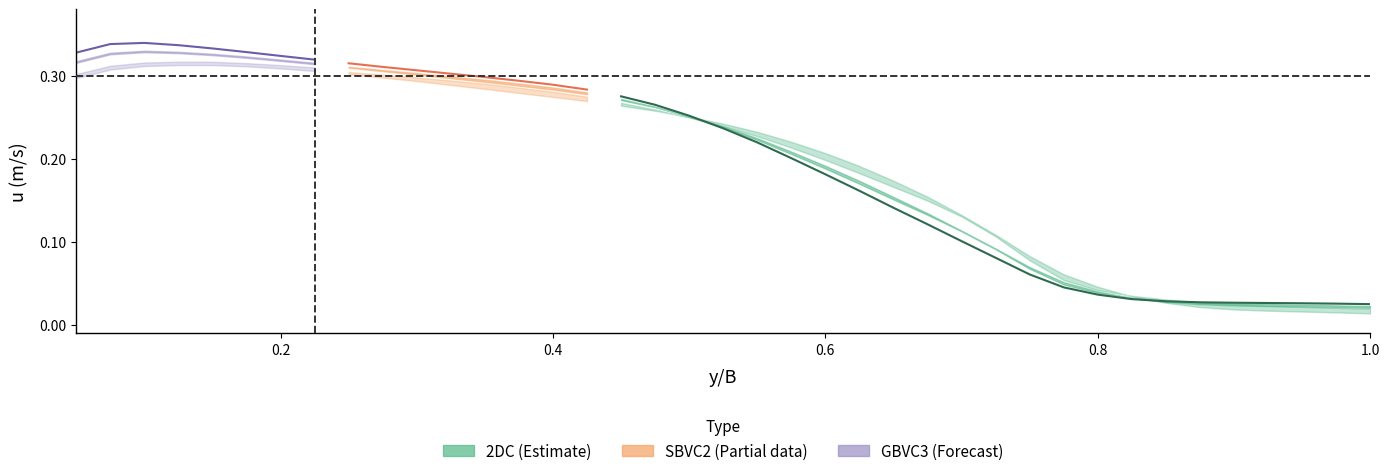

Does the chart have visible grid lines?

No